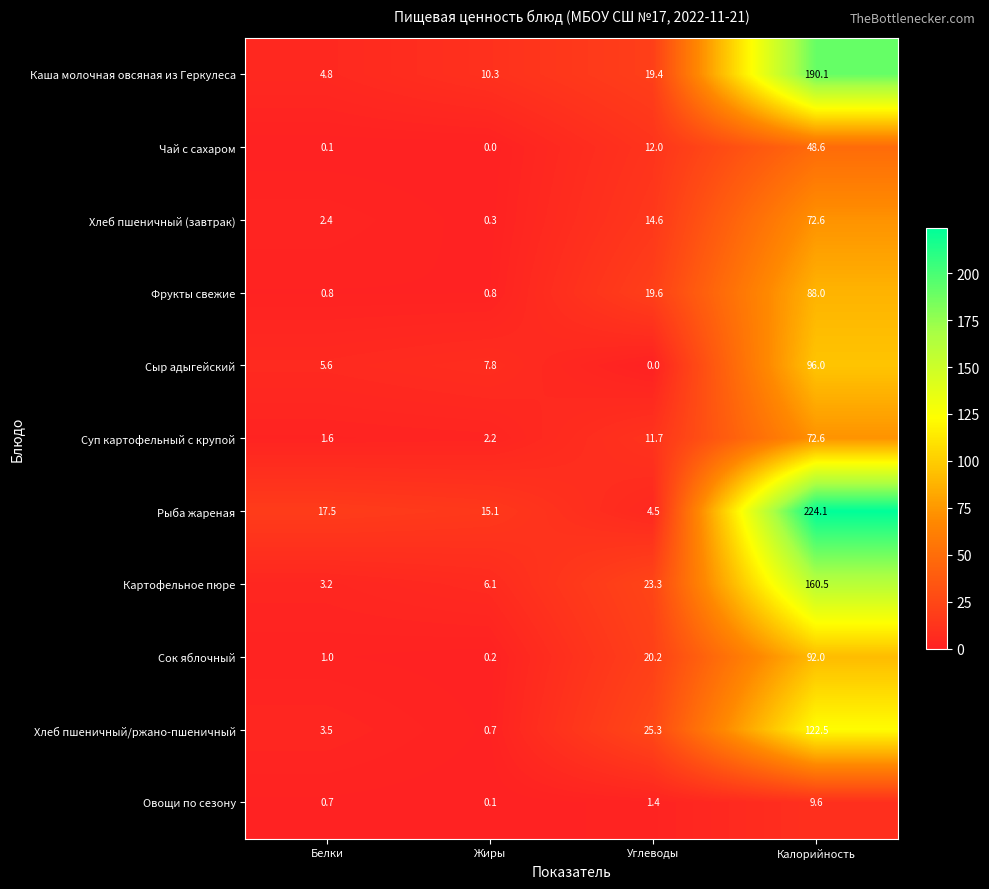

Which category has the highest value across all series?

Калорийность